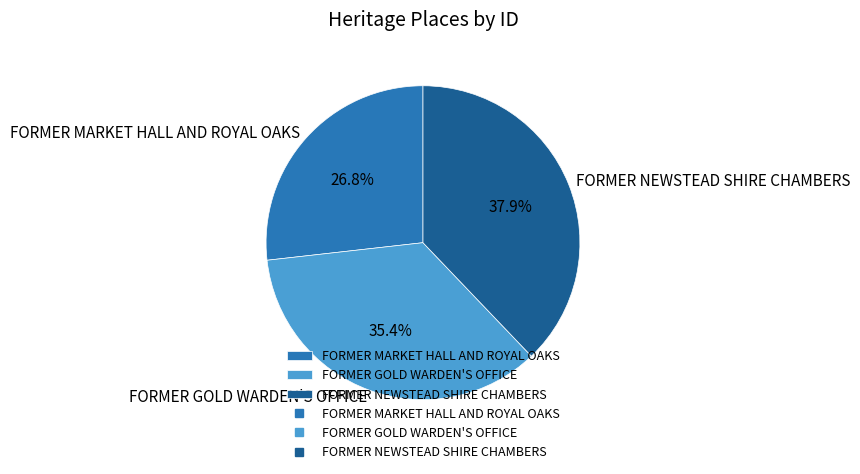

To the nearest percent, what is the average slice percentage?

33%